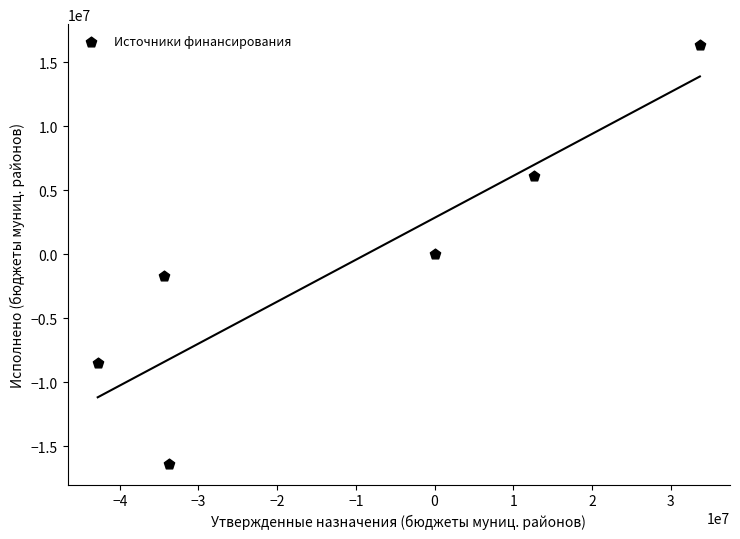

What is the average X value?

-10762285.0